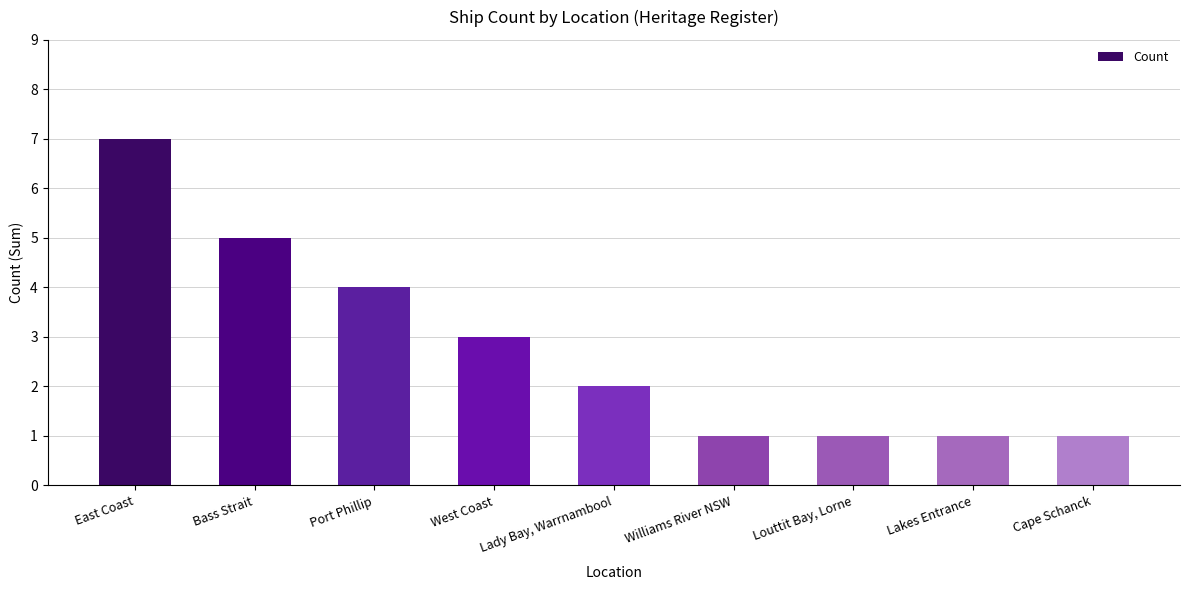

Reading left to right, list all the values displayed in this chart.

East Coast=7	Bass Strait=5	Port Phillip=4	West Coast=3	Lady Bay, Warrnambool=2	Williams River NSW=1	Louttit Bay, Lorne=1	Lakes Entrance=1	Cape Schanck=1